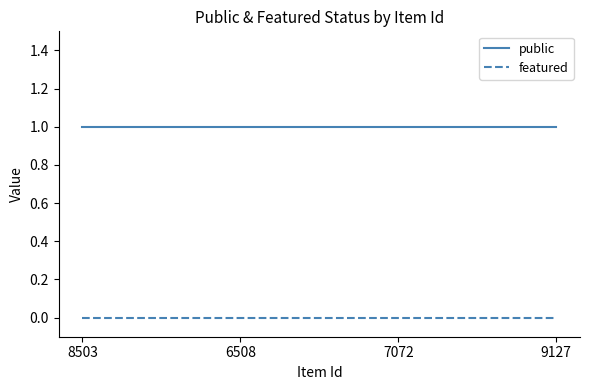

What position from the right is 8503?

4